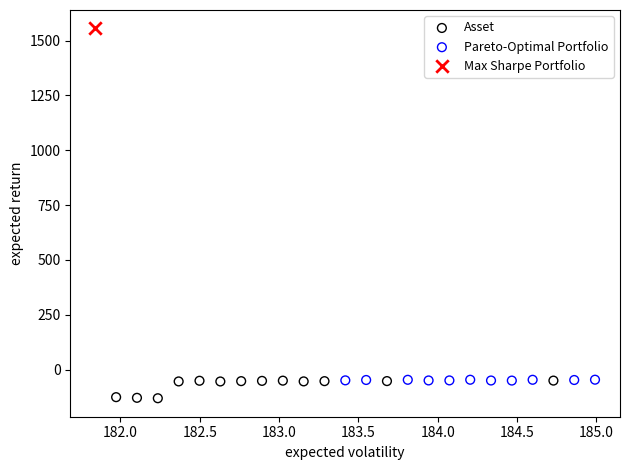

What are all the series names shown in the legend?

Asset, Pareto-Optimal Portfolio, Max Sharpe Portfolio